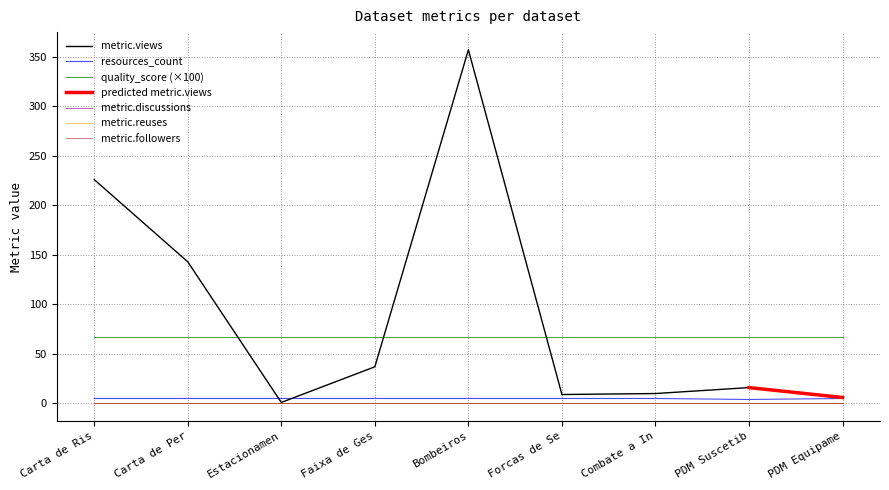

True or false: resources_count and metric.reuses intersect in this chart.

False